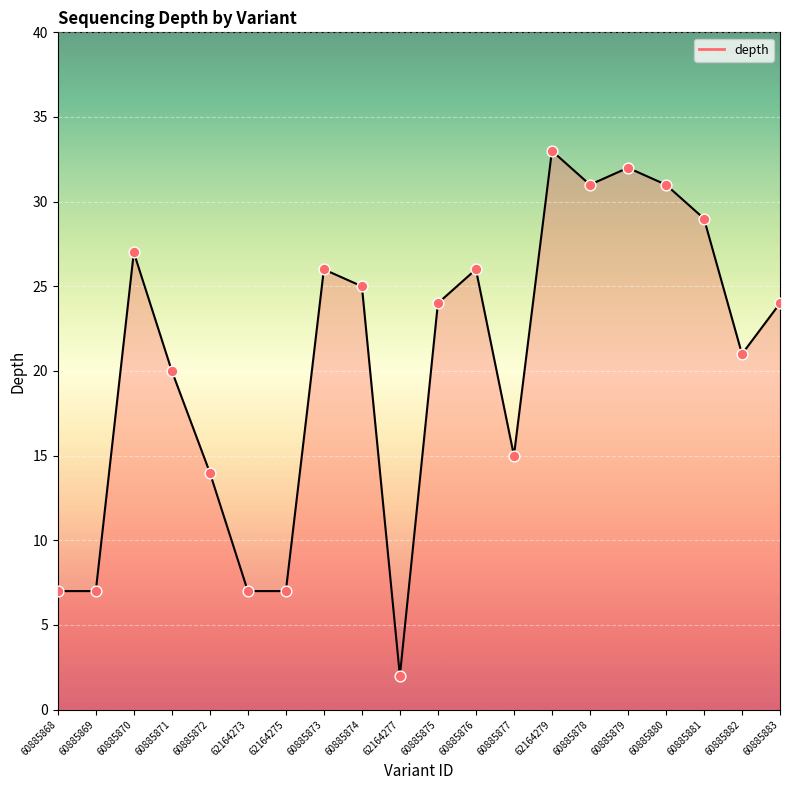

What is the change in value from 60885871 to 60885876?

+6